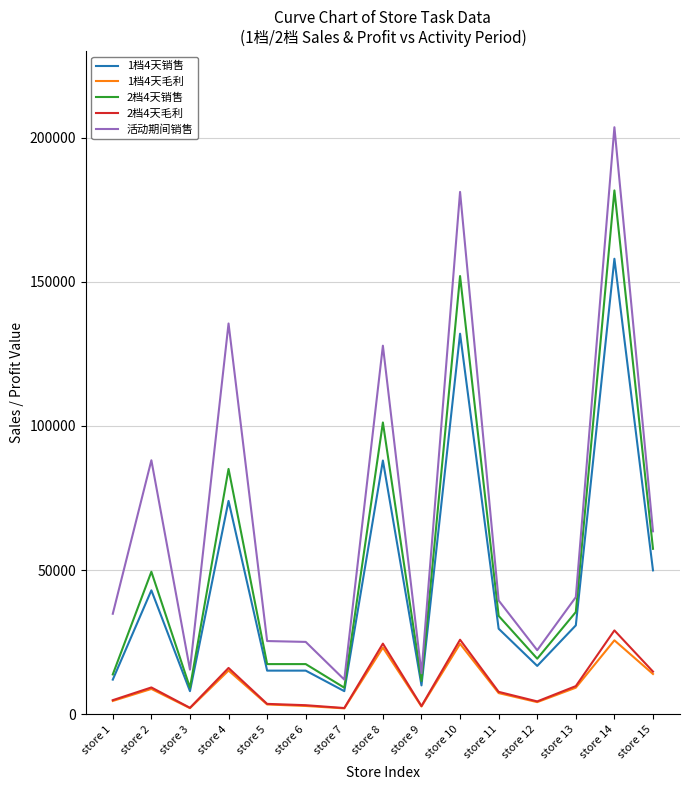

What is the total value across all series at store 13?

125832.9